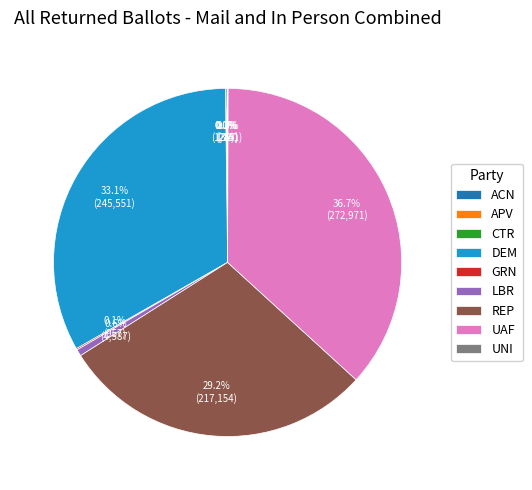

Which slice is the largest?

UAF